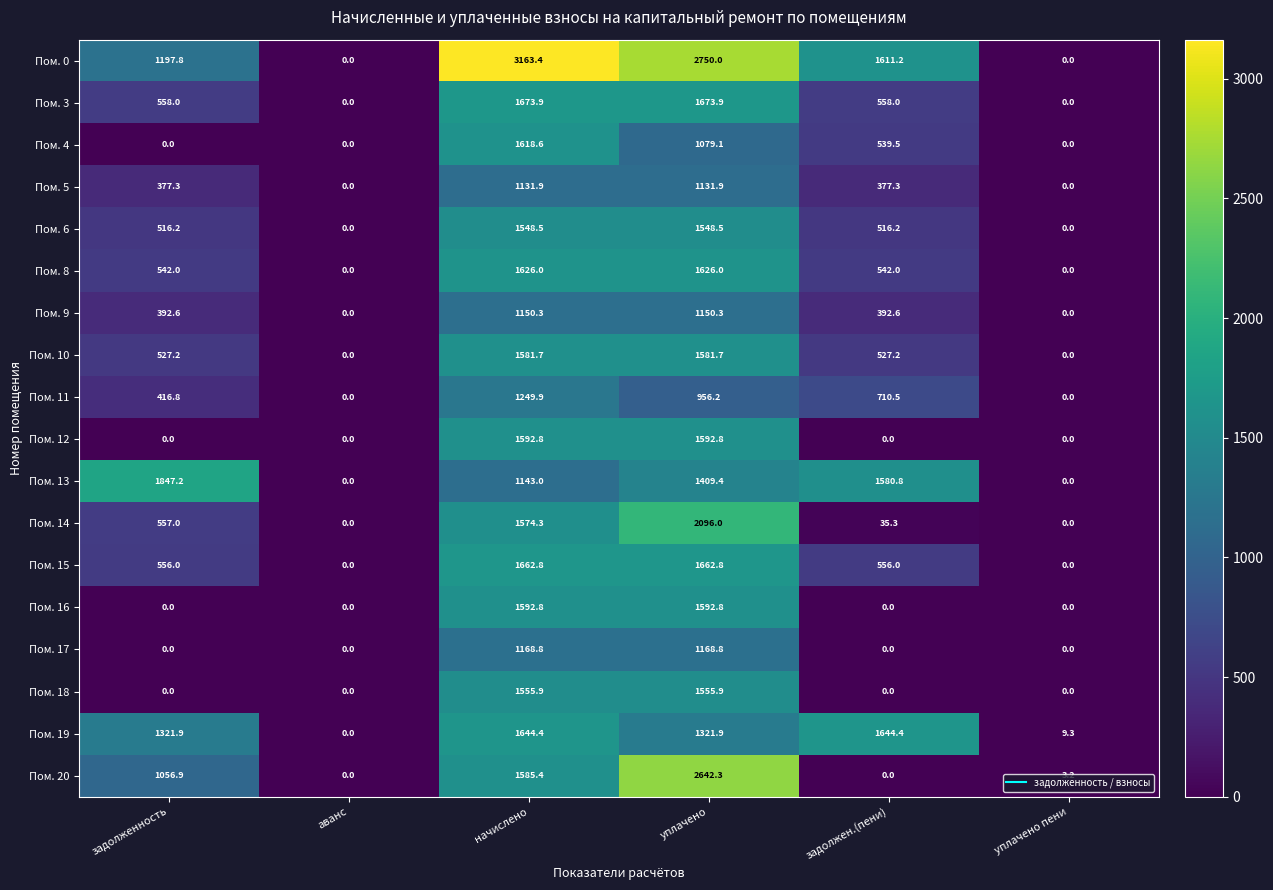

Which category has the highest value across all series?

начислено